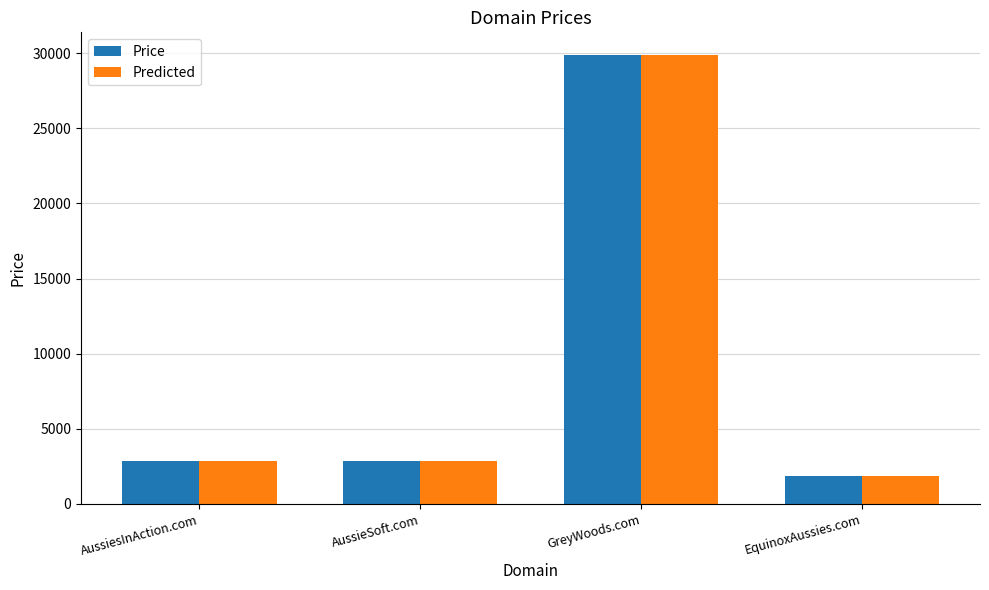

How many groups of bars are there?

4